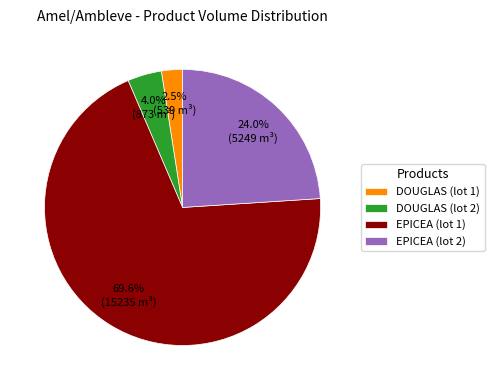

What is the ratio of the value at DOUGLAS (lot 1) to the value at EPICEA (lot 2)?

0.1